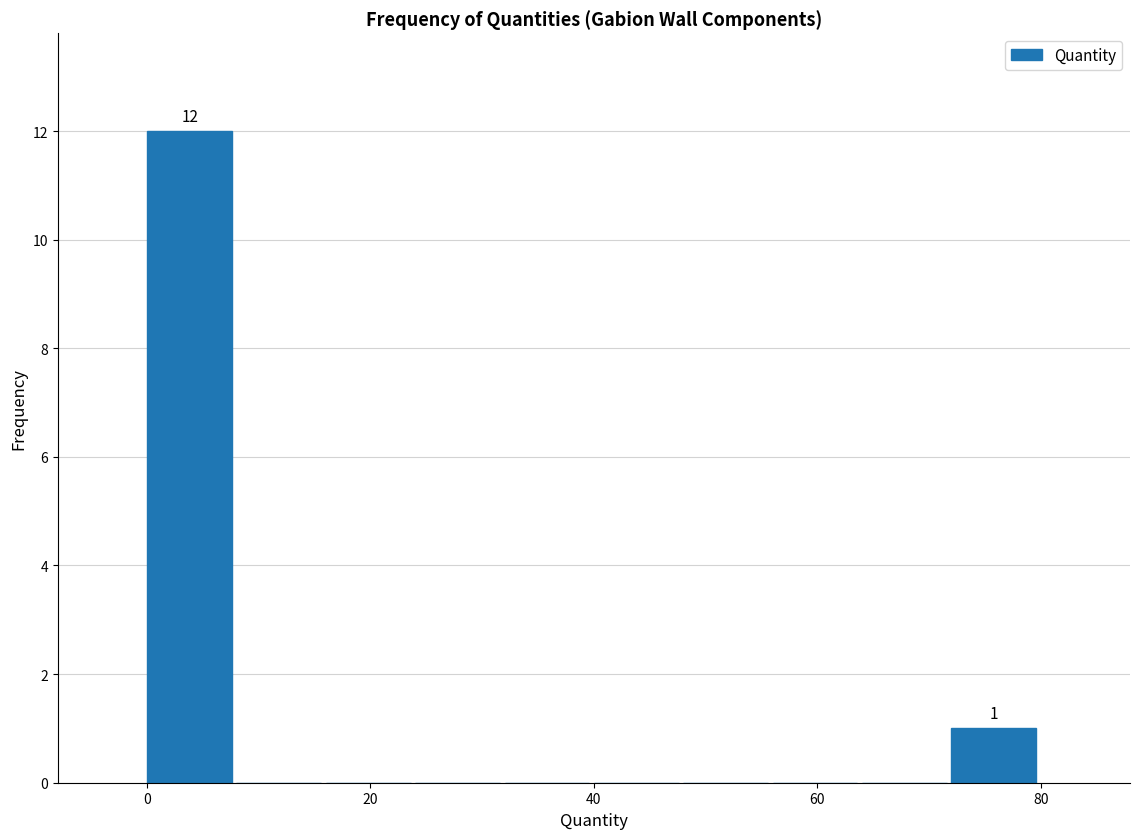

Around what value on the x-axis is the tallest bar? Give the approximate position of its centre, as read against the axis.

4